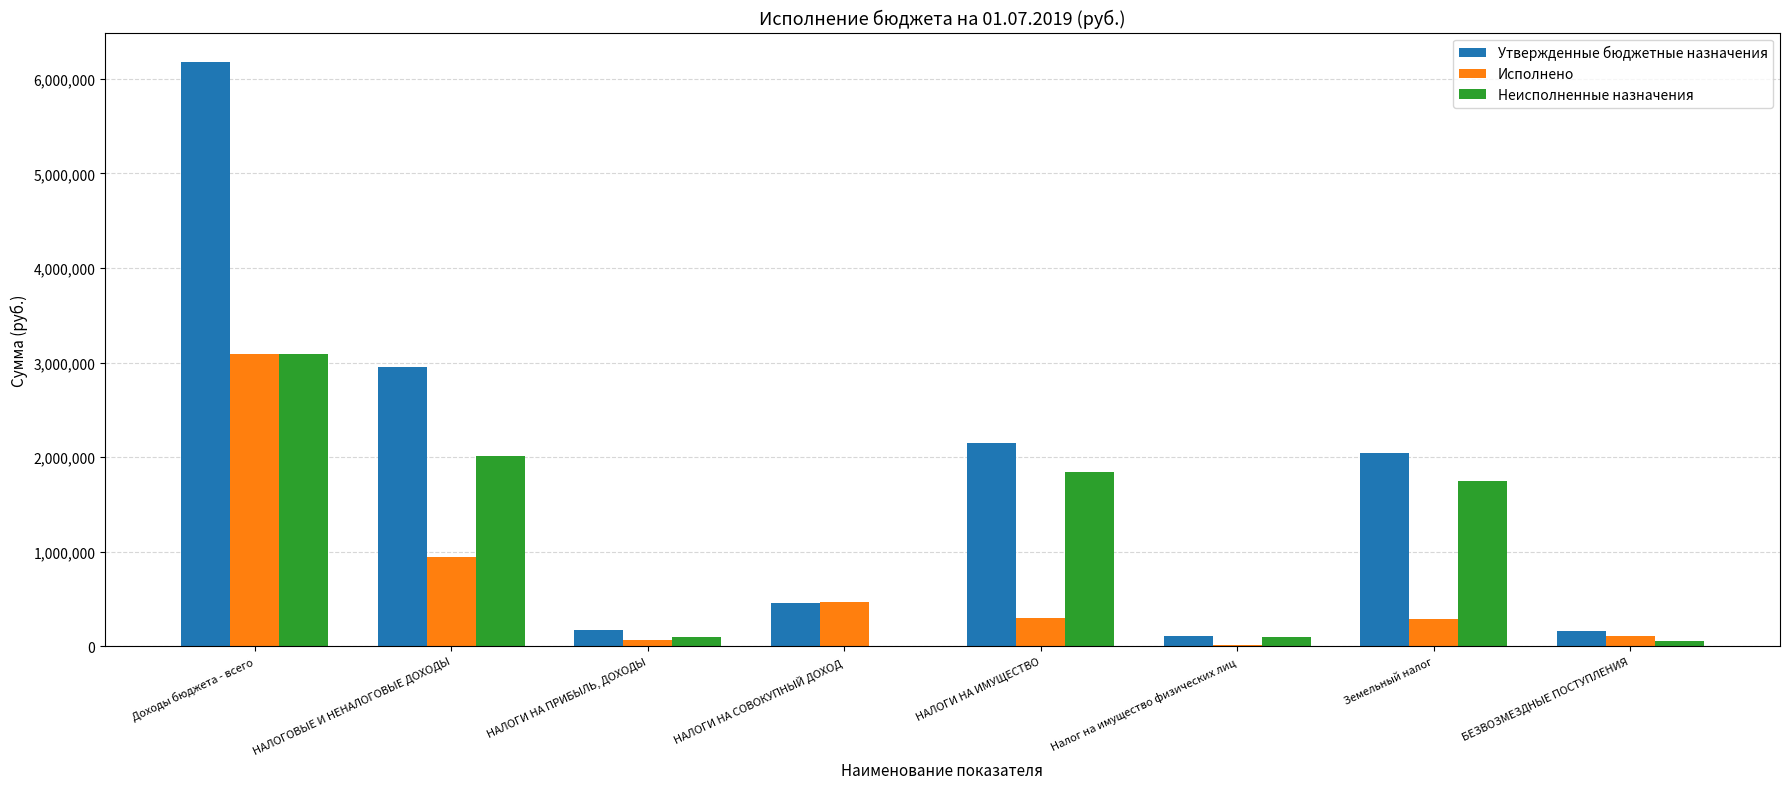

Which label corresponds to the largest value in the chart?

Доходы бюджета - всего